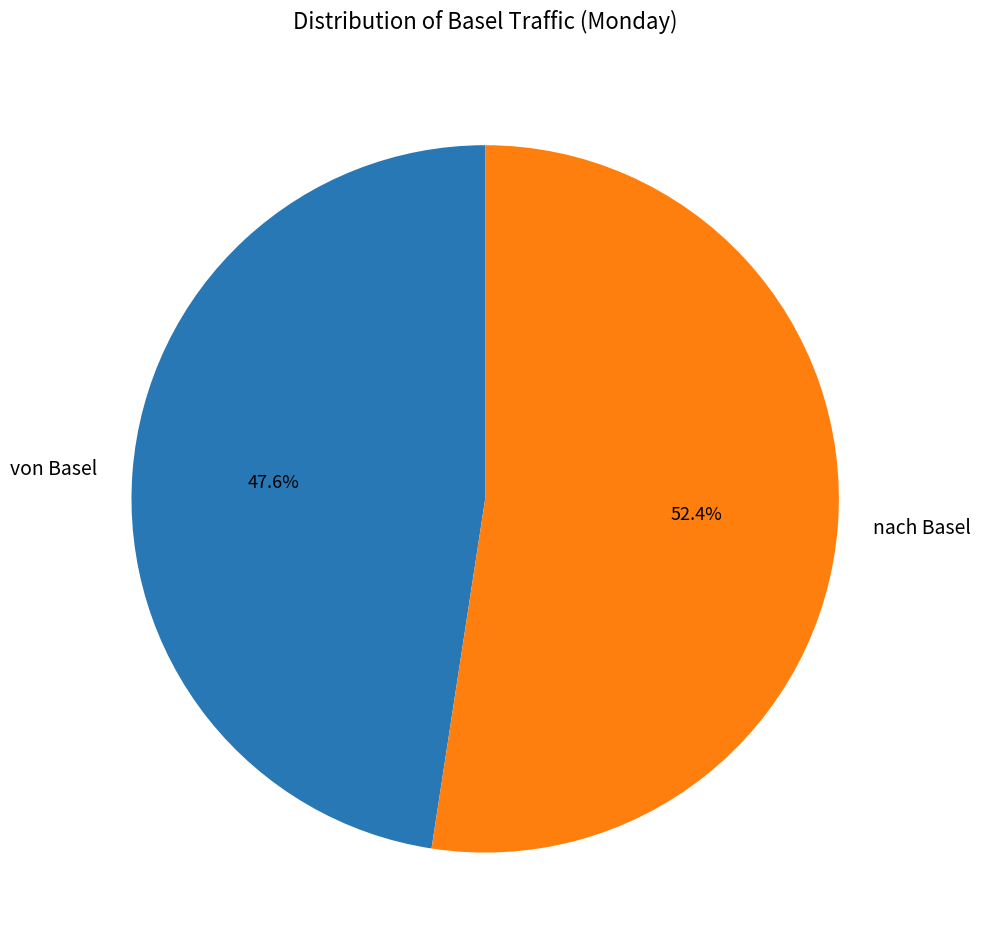

To the nearest percent, what is the difference between the von Basel and nach Basel slice percentages?

5%